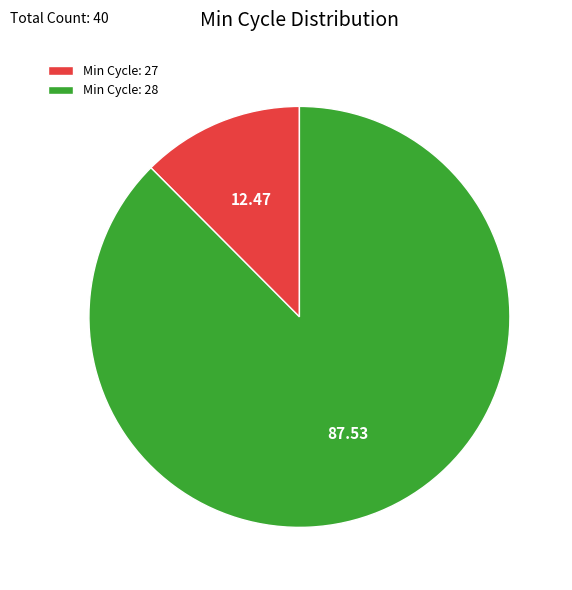

Combined, do Min Cycle: 27 and Min Cycle: 28 account for over 50%?

Yes